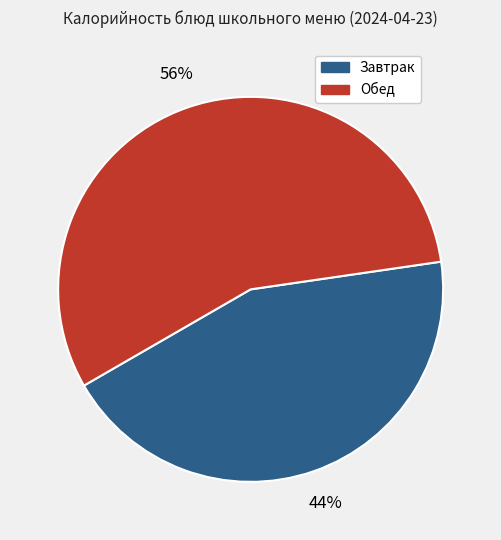

To the nearest percent, what is the difference between the largest and smallest slice percentages?

12%